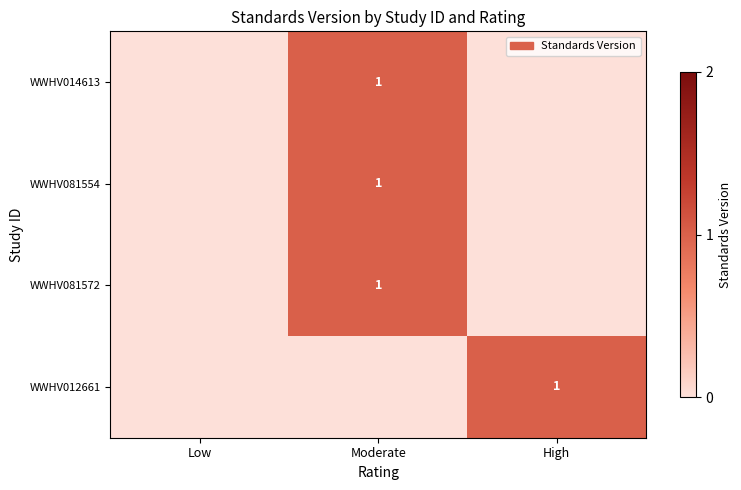

Which has a higher value, High or Moderate?

Moderate